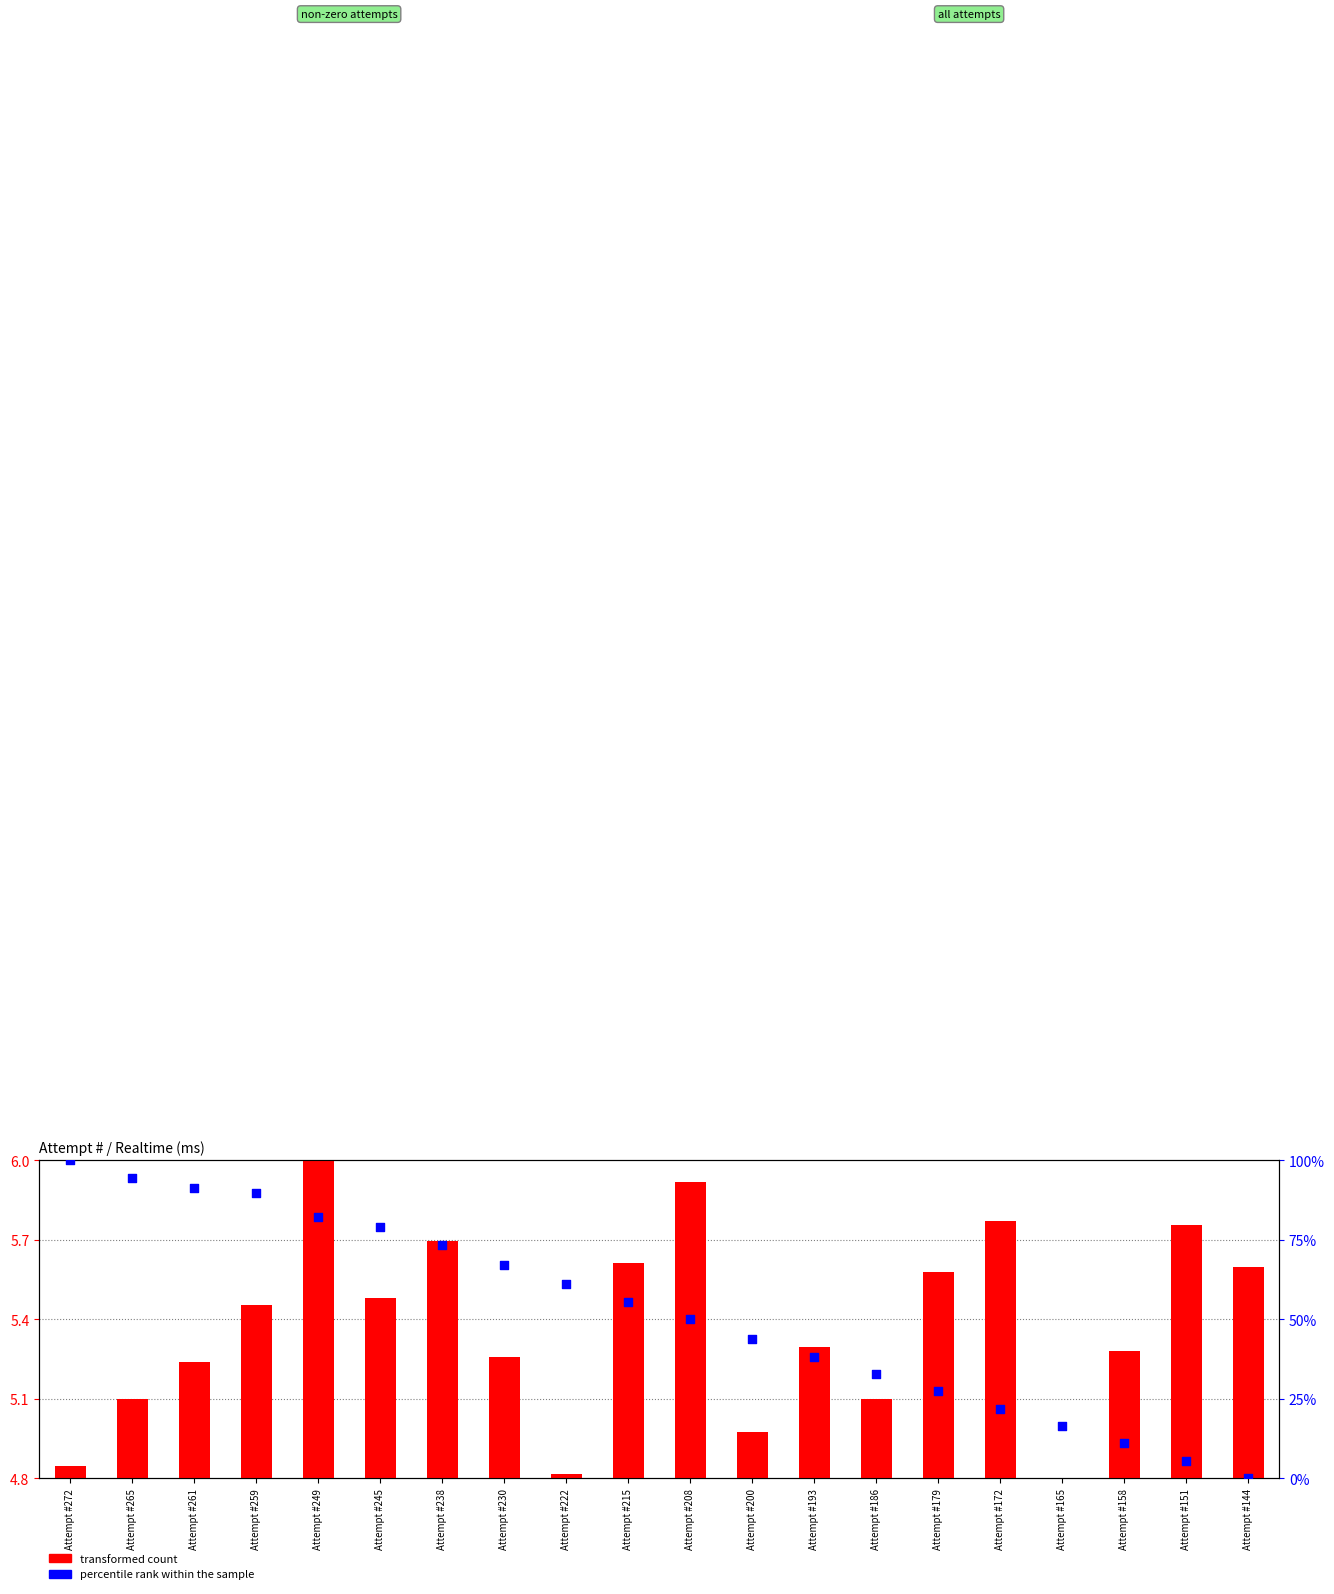

Which series contains the highest Y value?

percentile rank within the sample